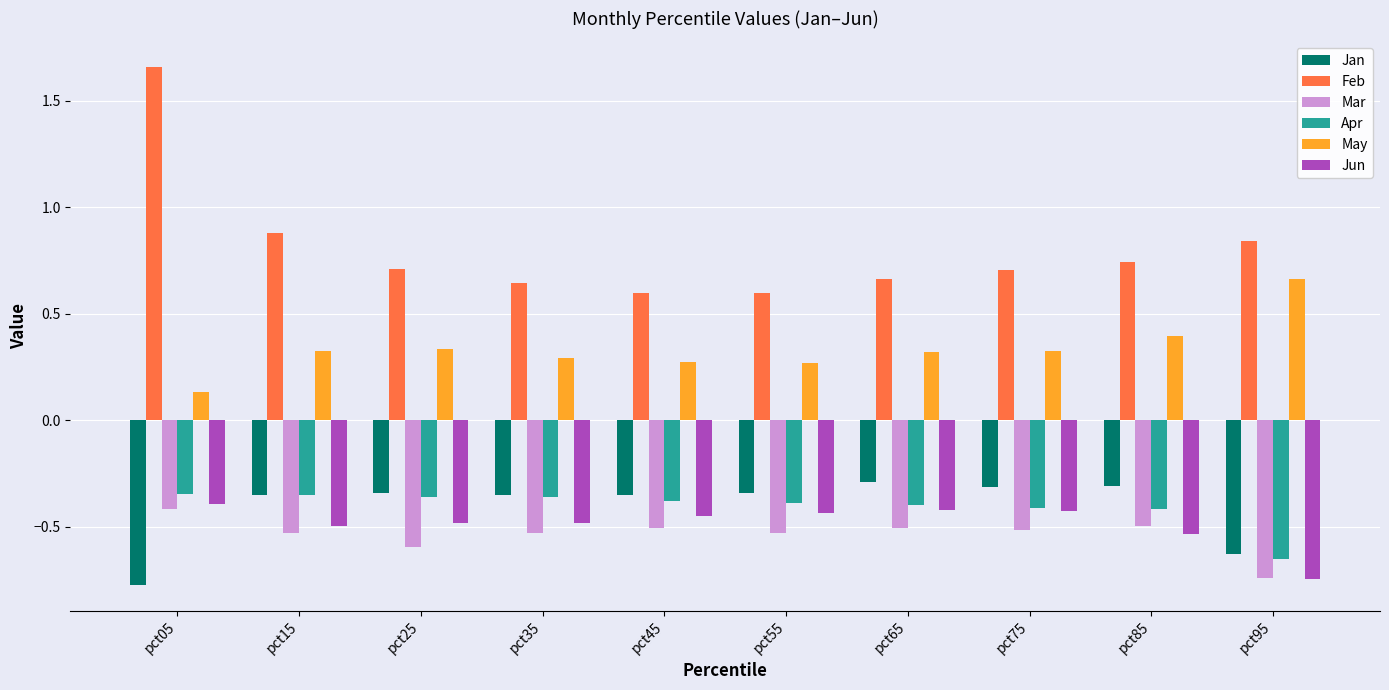

What is the sum of the Mar values at pct85 and pct25?

-1.1